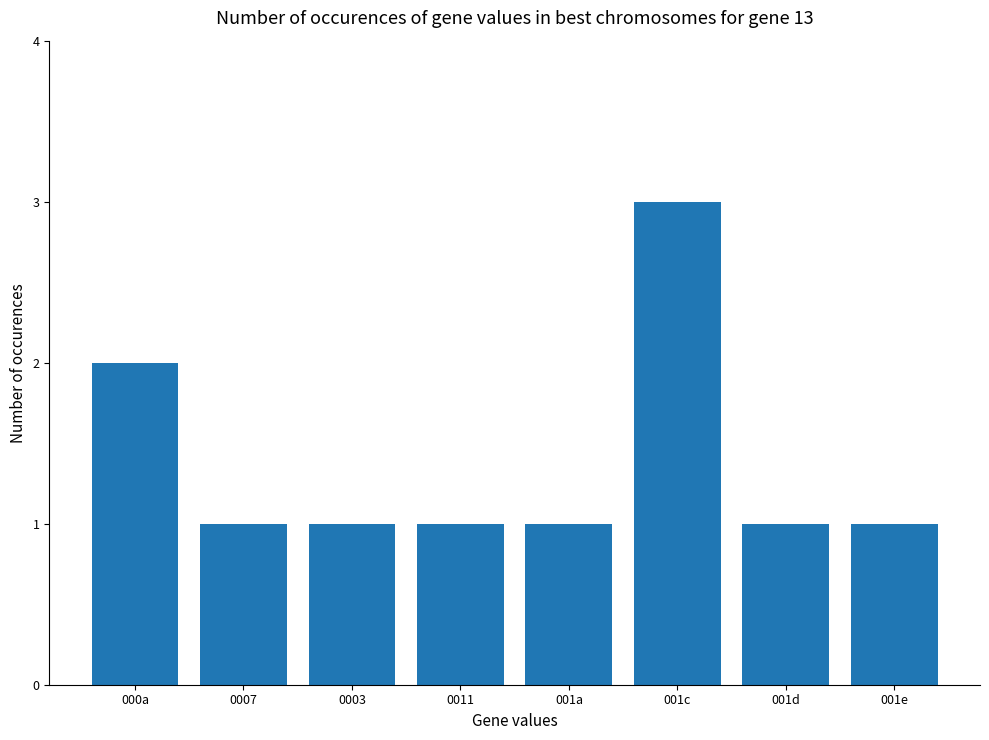

Which label corresponds to the largest value in the chart?

001c